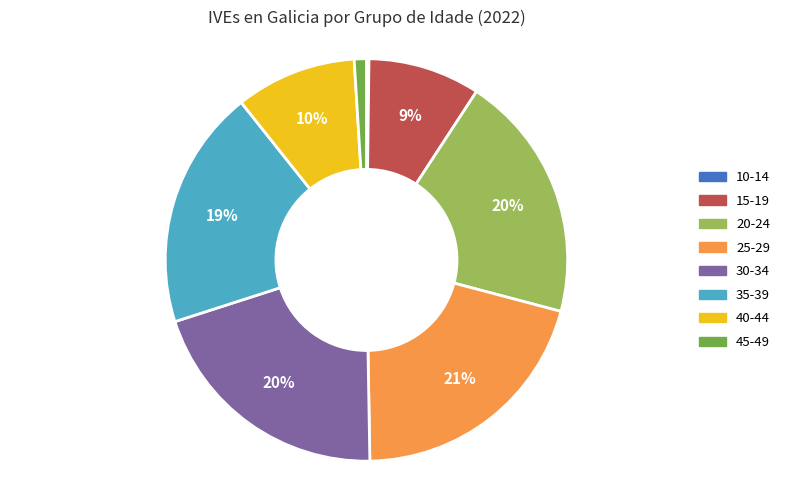

The 30-34 slice represents 7% of the pie. True or false?

False